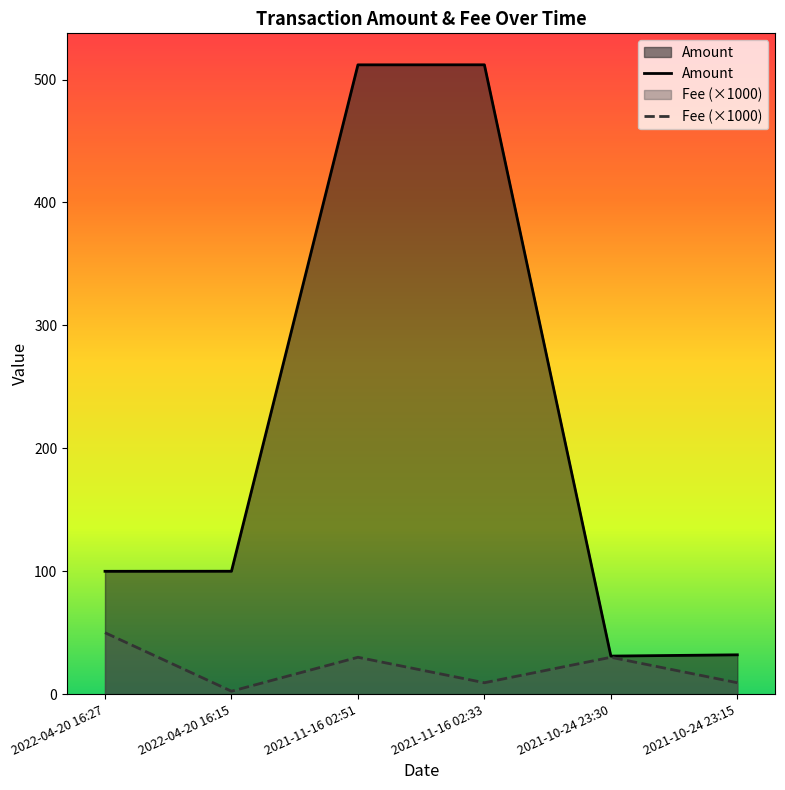

At how many categories does at least one series exceed 290?

2